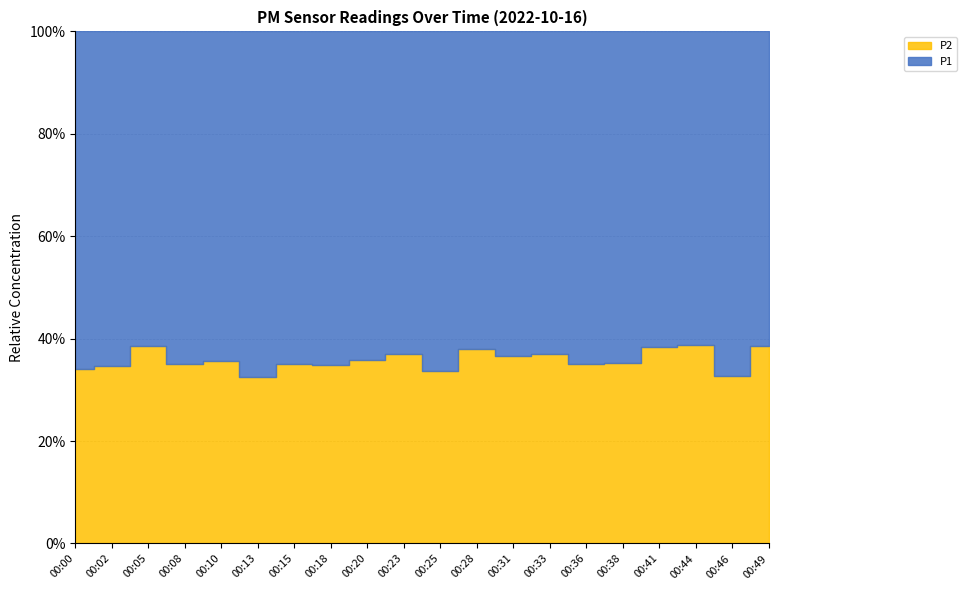

Is the value of P1 at 00:20 greater than the value of P2 at 00:23?

Yes